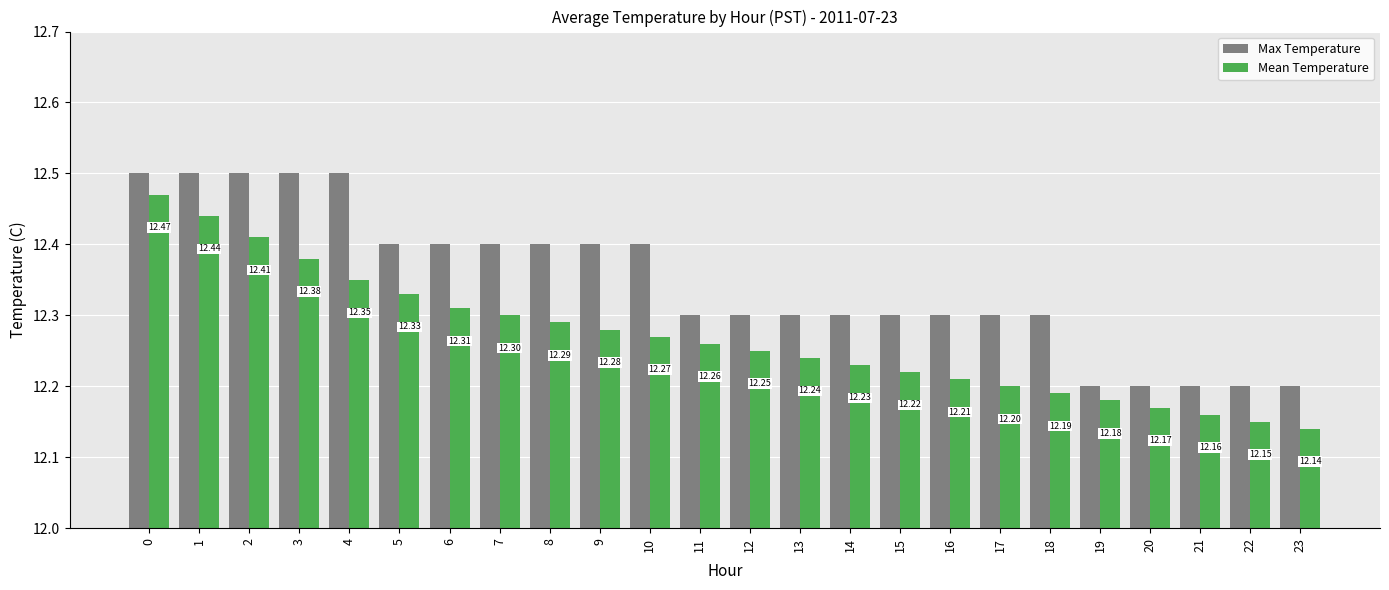

What is the approximate value of Max Temperature at 20?

12.2